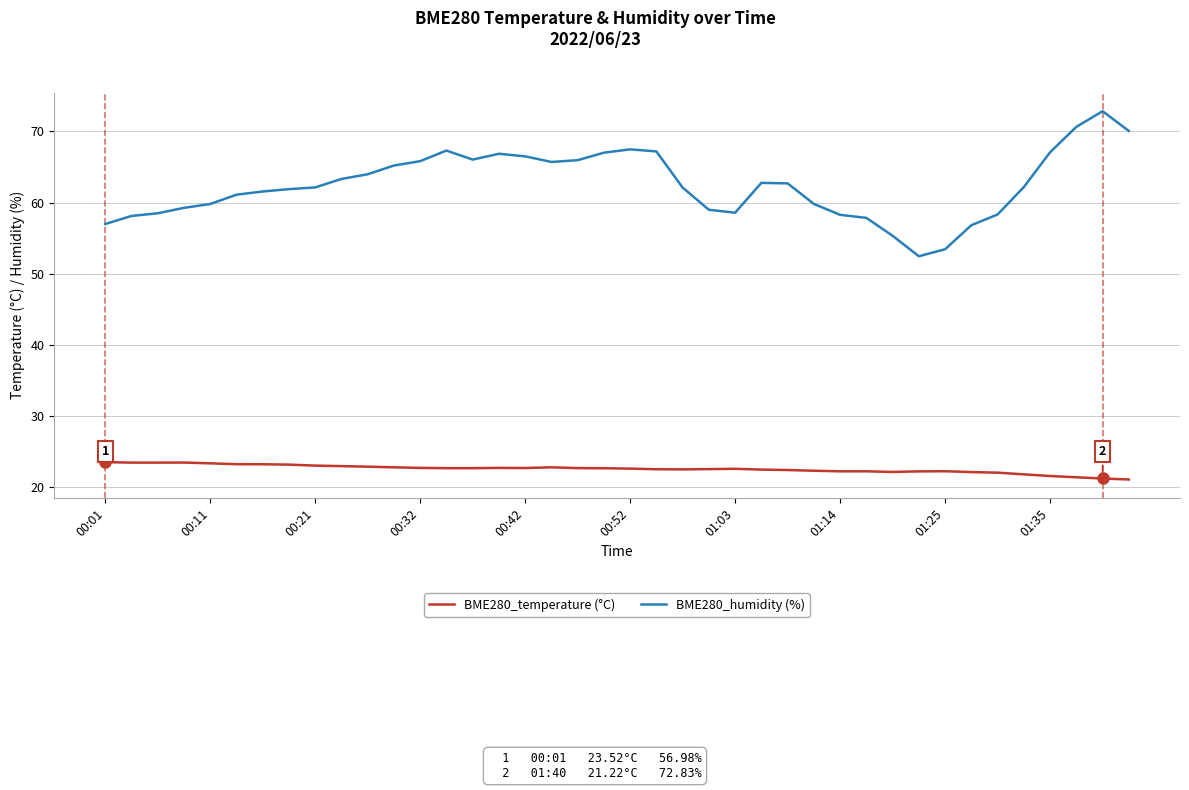

What is the minimum value shown in the chart?

21.1